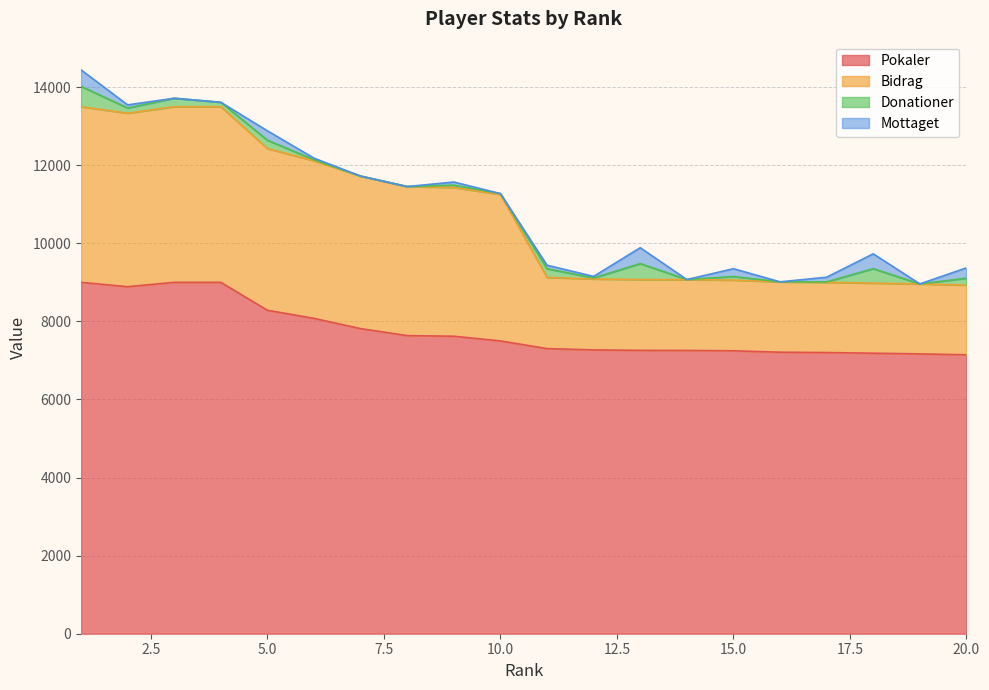

Which category has the highest value across all series?

1